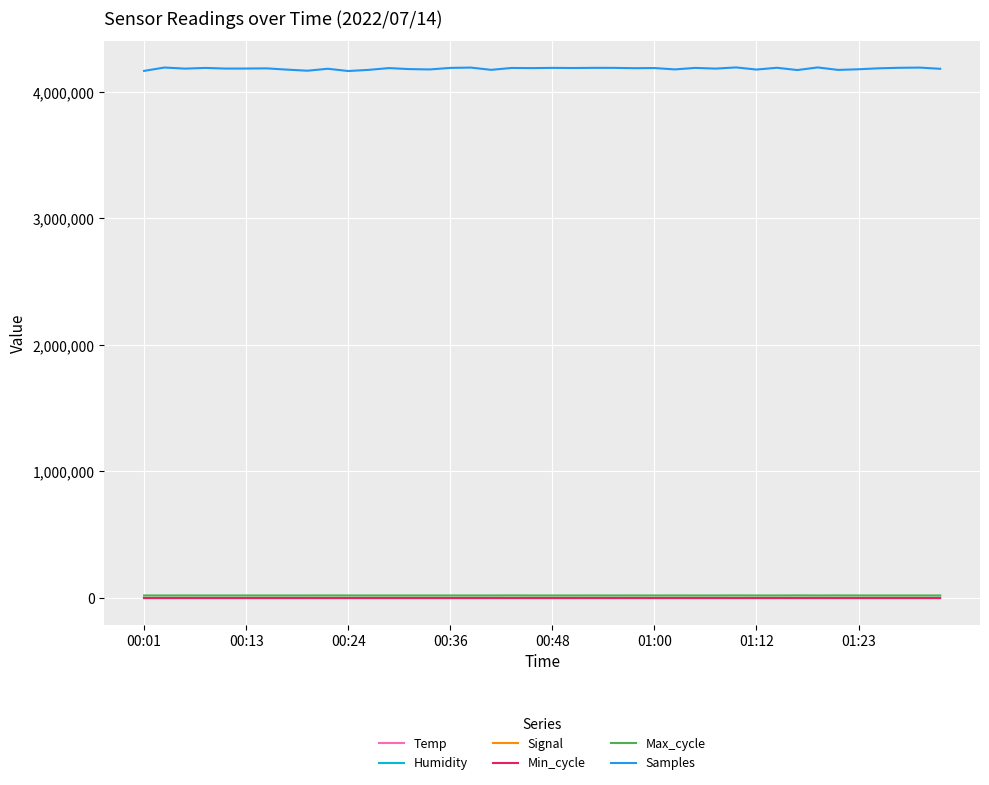

What is the minimum value shown in the chart?

-87.0